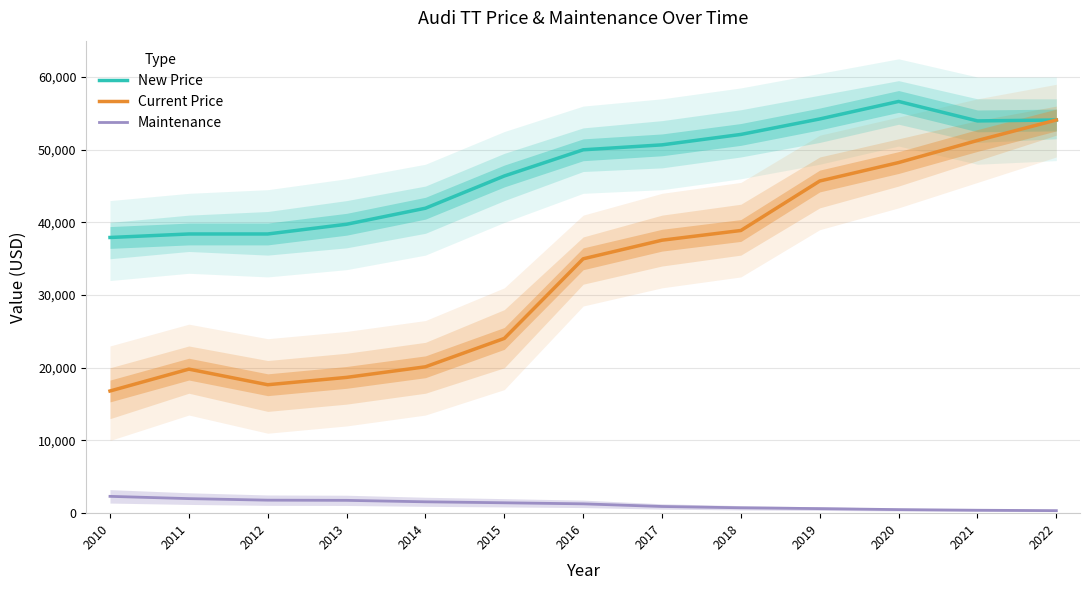

Read the New Price value at 2021, to the nearest 10.

53960